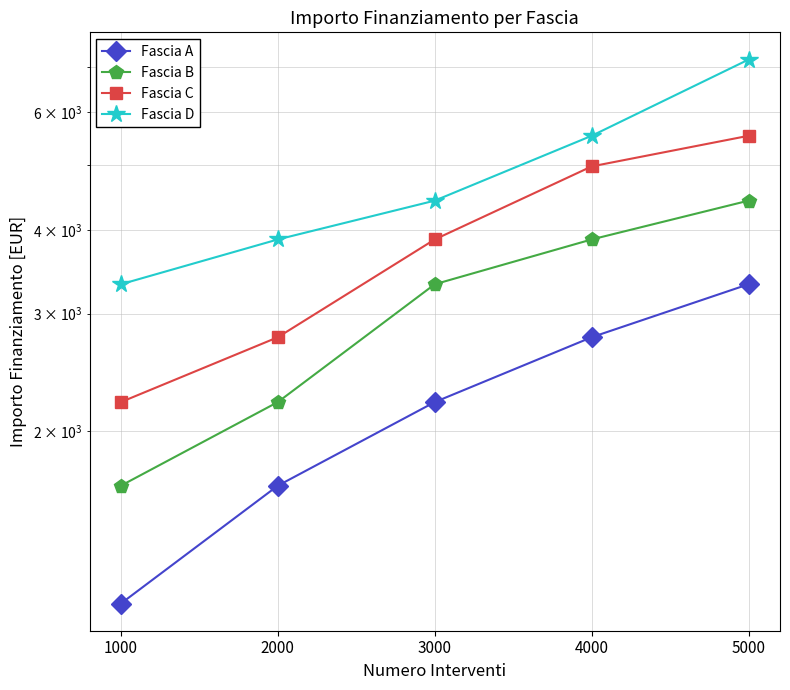

Reading left to right, what are all the values shown in this chart?

Fascia A: 1106	1659	2212	2765	3318
Fascia B: 1659	2212	3318	3871	4424
Fascia C: 2212	2765	3871	4977	5530
Fascia D: 3318	3871	4424	5530	7189